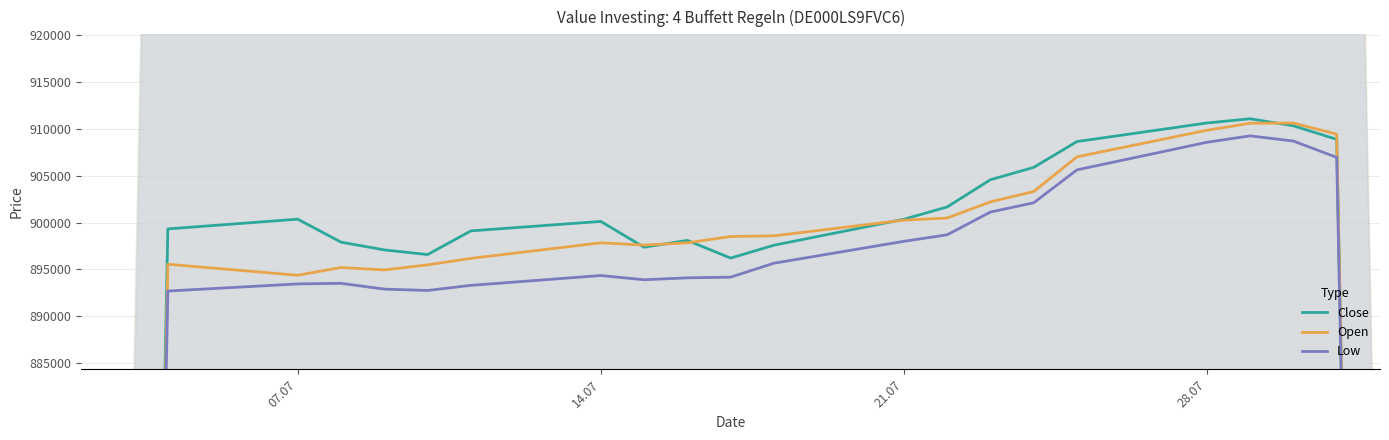

What is the average value of the Close series?

862858.2